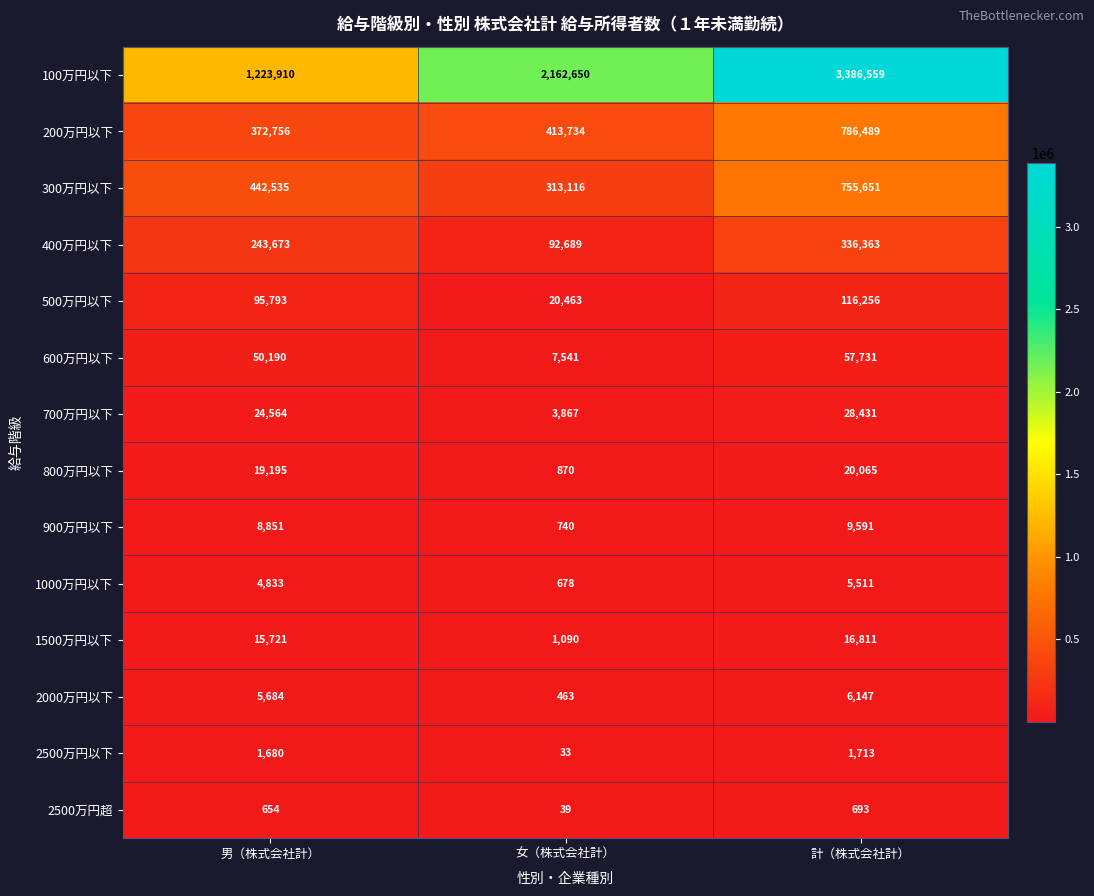

What is the smallest value displayed?

33